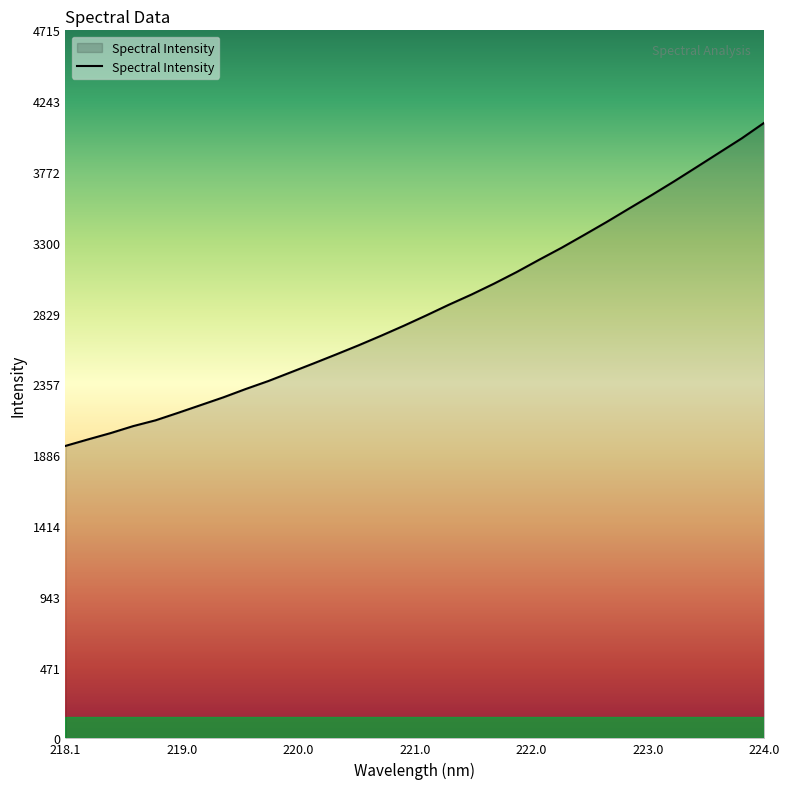

What is the difference between the maximum and minimum values?

2152.6